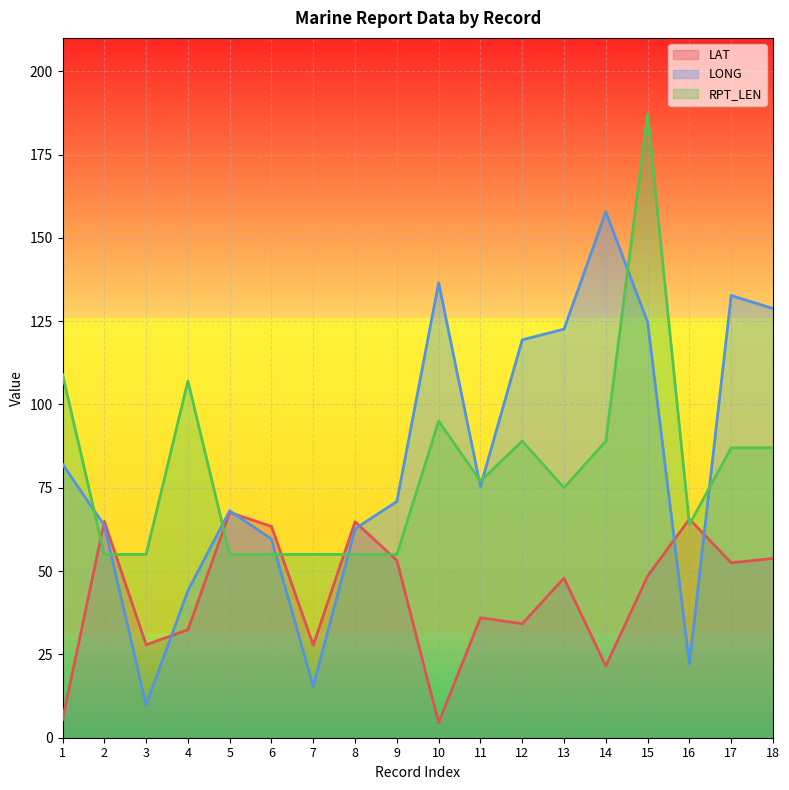

How many values in the RPT_LEN series are below 77?

9